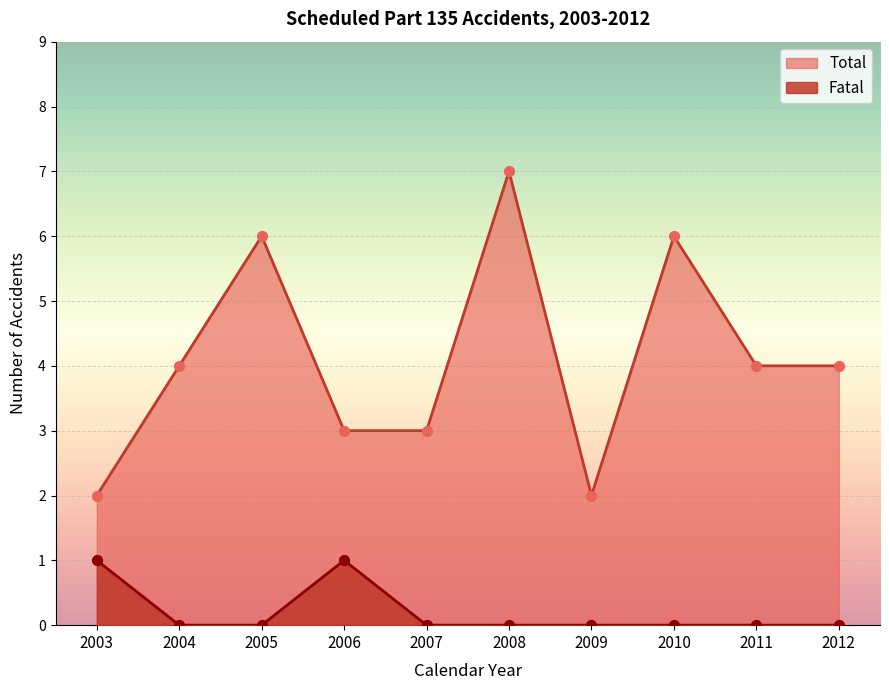

Which series contains the highest Y value?

Total